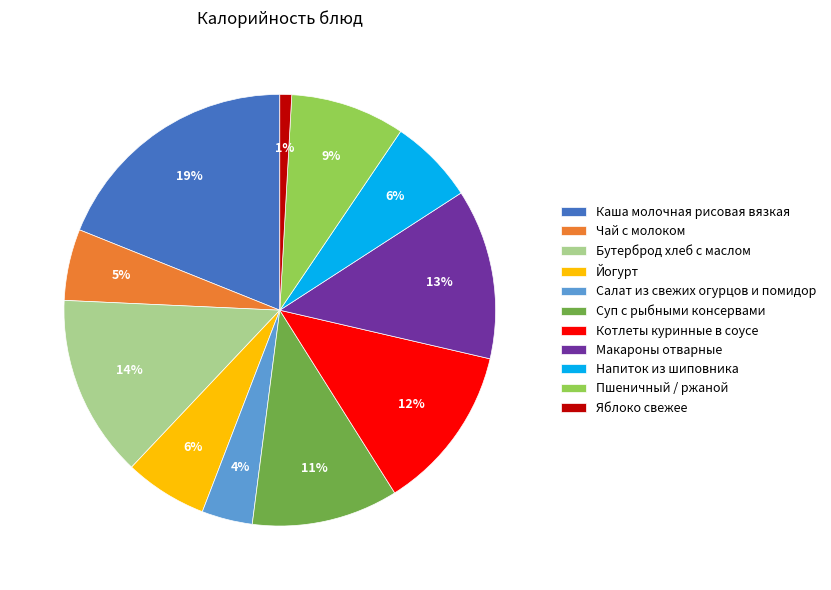

To the nearest percent, what is the combined percentage of Йогурт and Пшеничный / ржаной?

15%